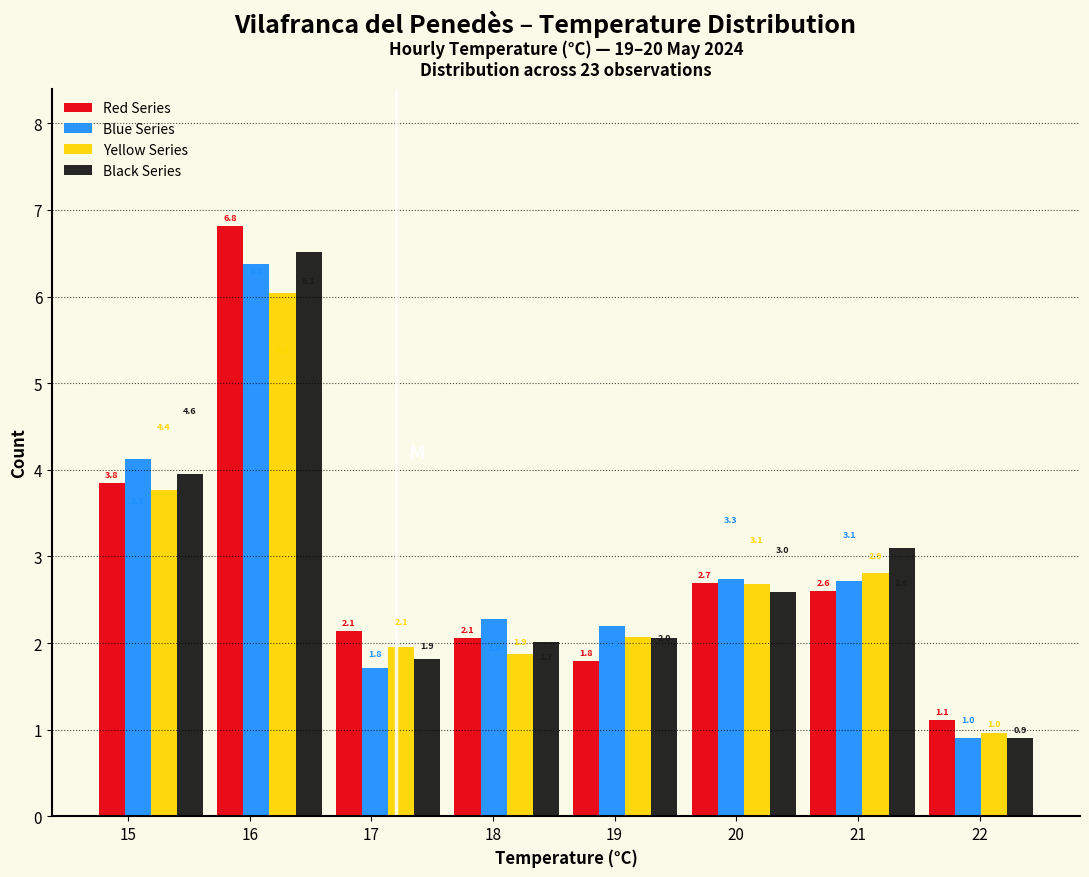

In the Blue Series series, which range on the x-axis has the tallest bar?

15.7 to 16.7